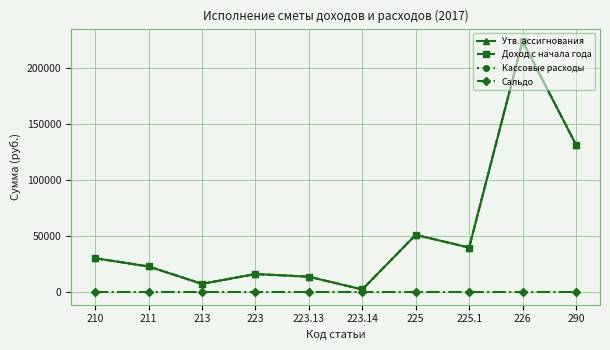

Between 223.13 and 223.14, which series saw the biggest shift?

Утв. ассигнования